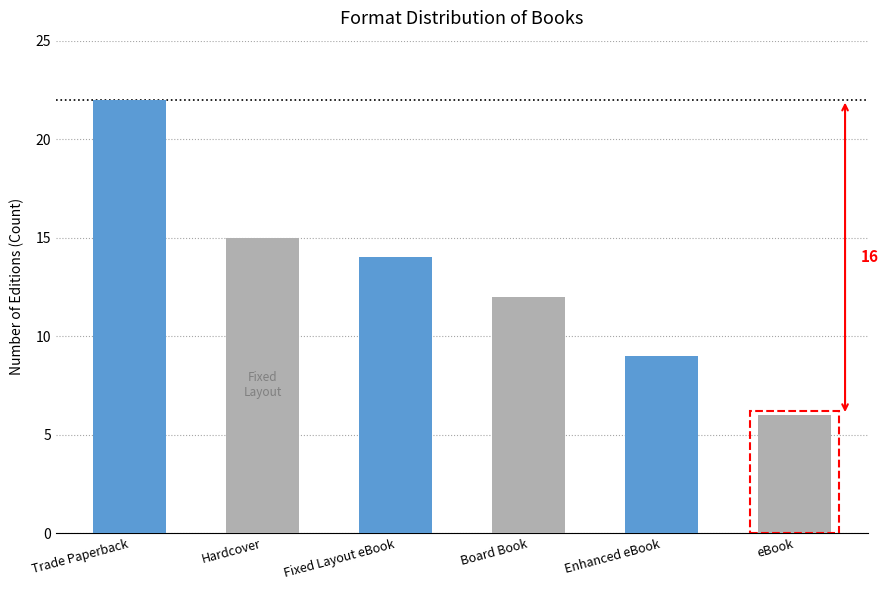

What is the label of the 4th bar from the right?

Fixed Layout eBook